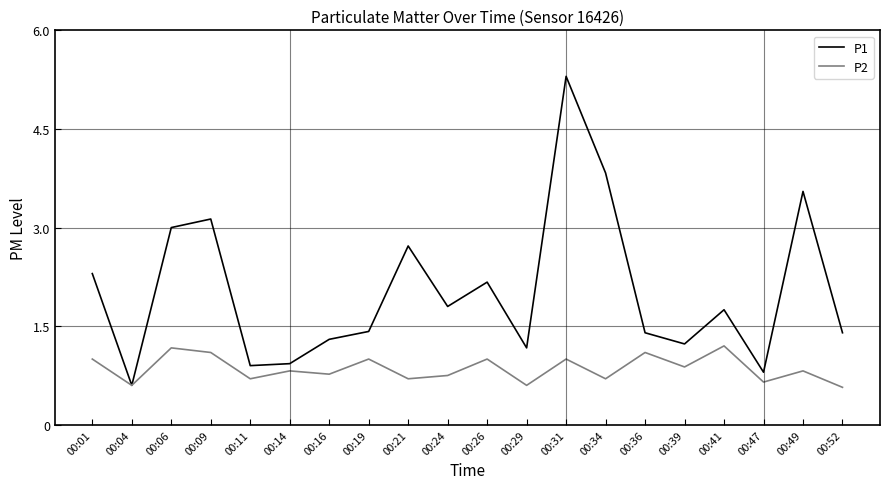

What are all the series names shown in the legend?

P1, P2